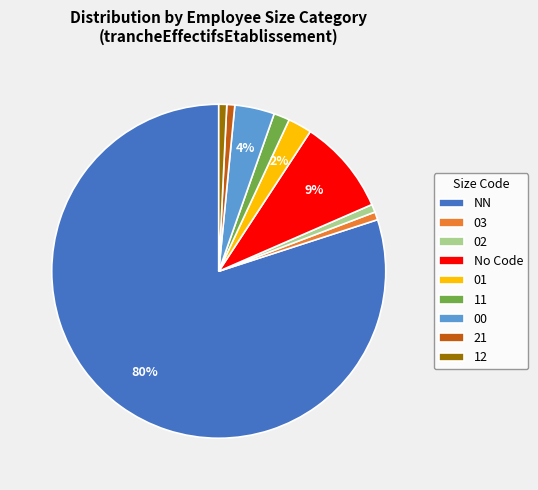

To the nearest percent, what portion does 01 represent?

2%